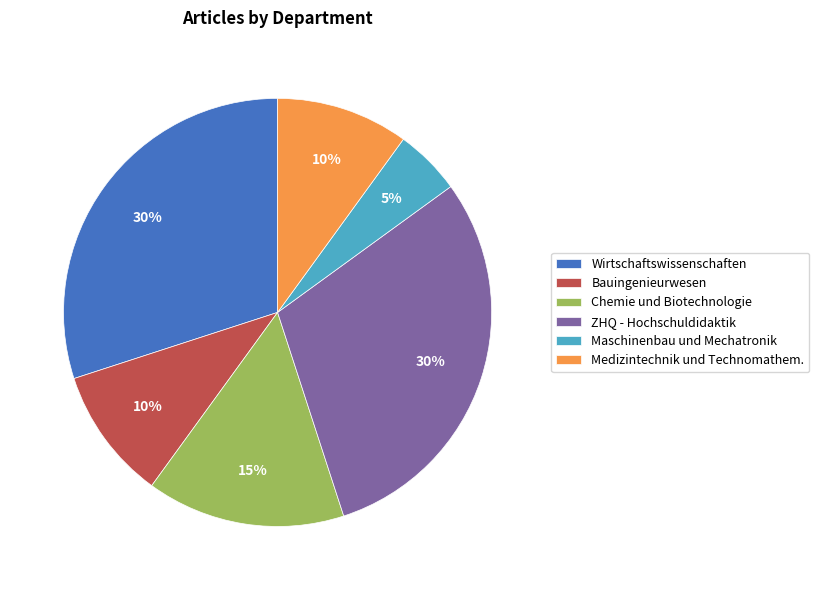

Combined, do Wirtschaftswissenschaften and Medizintechnik und Technomathem. account for over 50%?

No